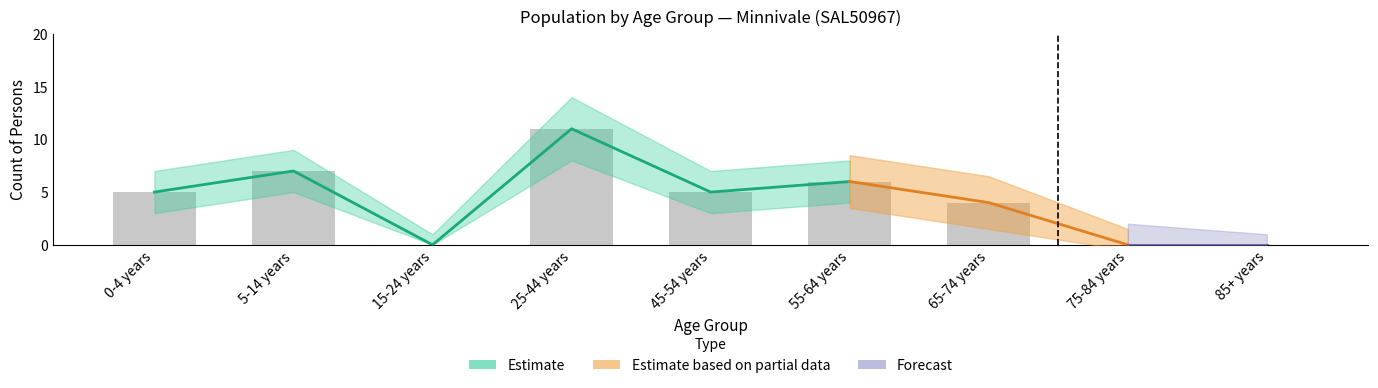

What is the difference between the highest and lowest values at 45-54 years?

5